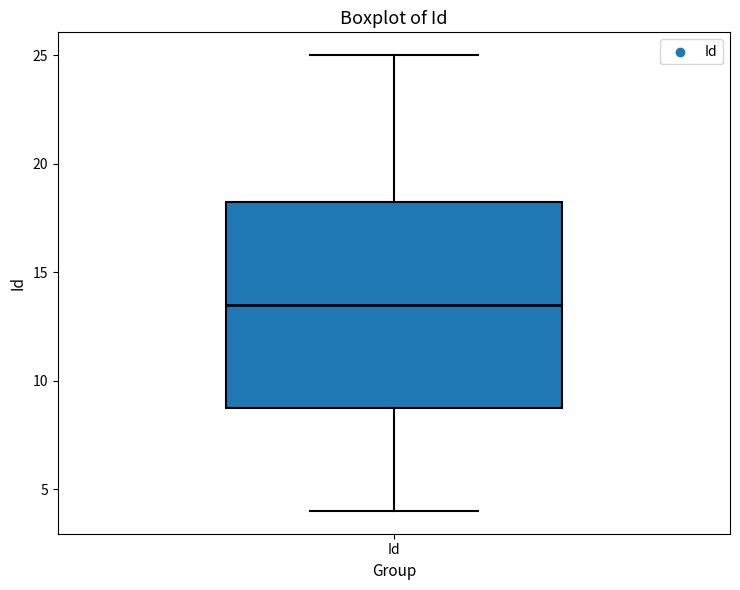

Transcribe this box plot: give where the median line is, the range the box spans, and where the two whiskers end, as read against the y-axis. The values are not printed on the chart, so give them approximately, as read against the axis.

median 13.5, box 9.0 to 18.5, whiskers 4.0 to 25.0